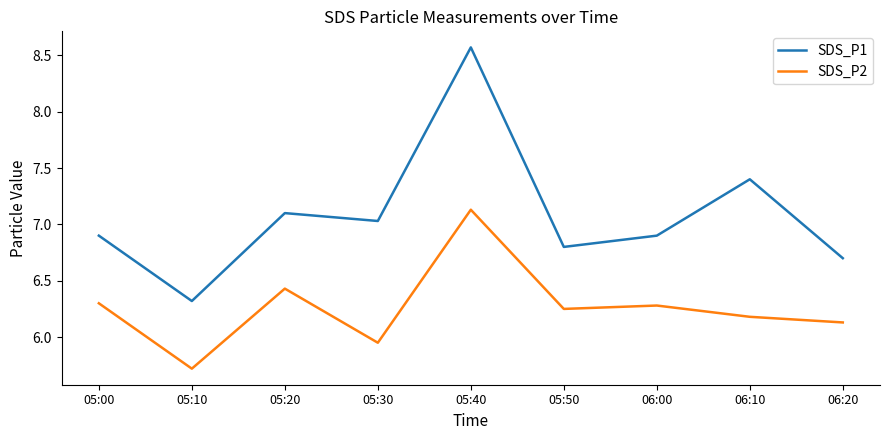

Does the chart have visible grid lines?

No